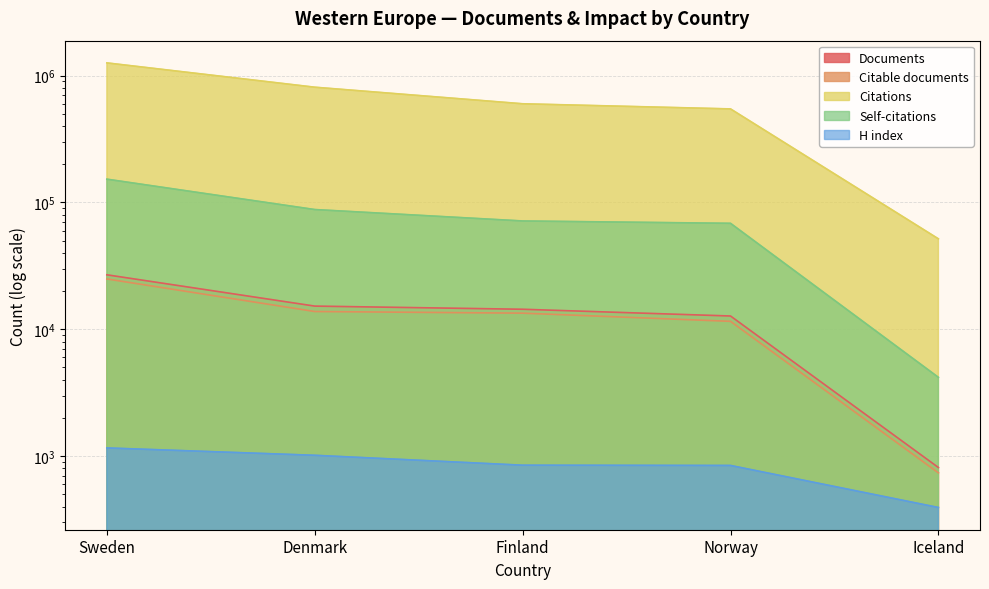

Reading left to right, list all the values displayed in this chart.

Documents: 26871	15223	14375	12718	812
Citable documents: 24930	13799	13394	11544	737
Citations: 1260160	810390	599837	546429	51634
Self-citations: 152576	87891	71419	68433	4175
H index: 1159	1014	847	843	393